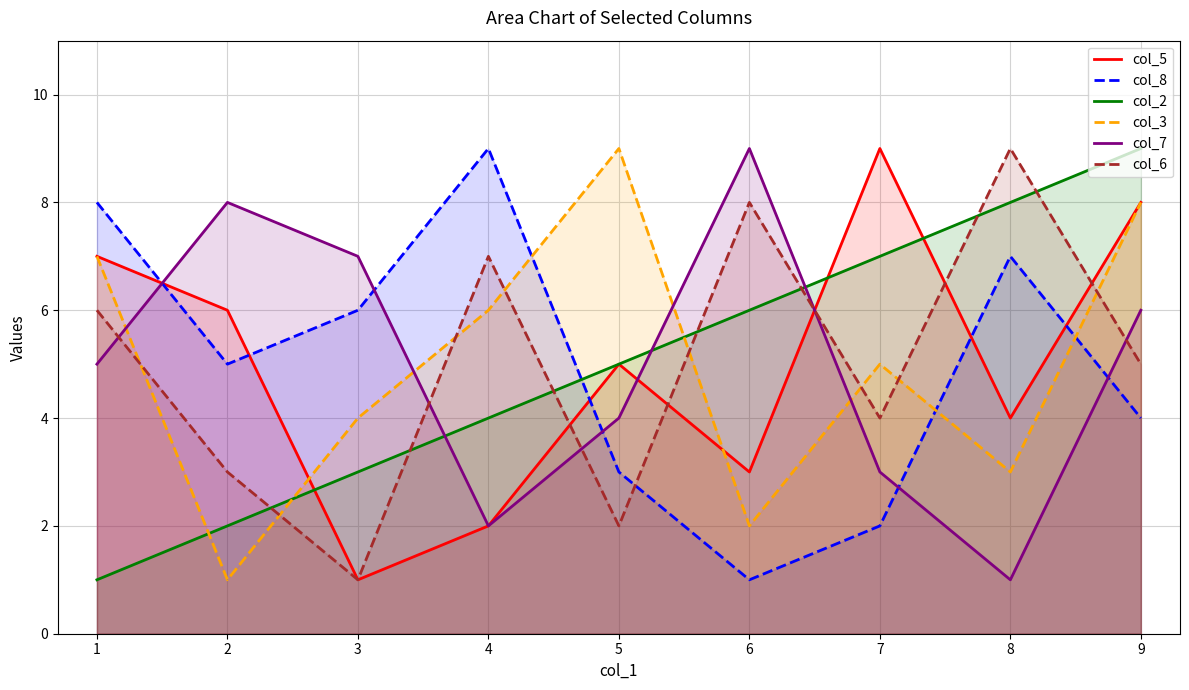

Where is the first local maximum for col_5?

5